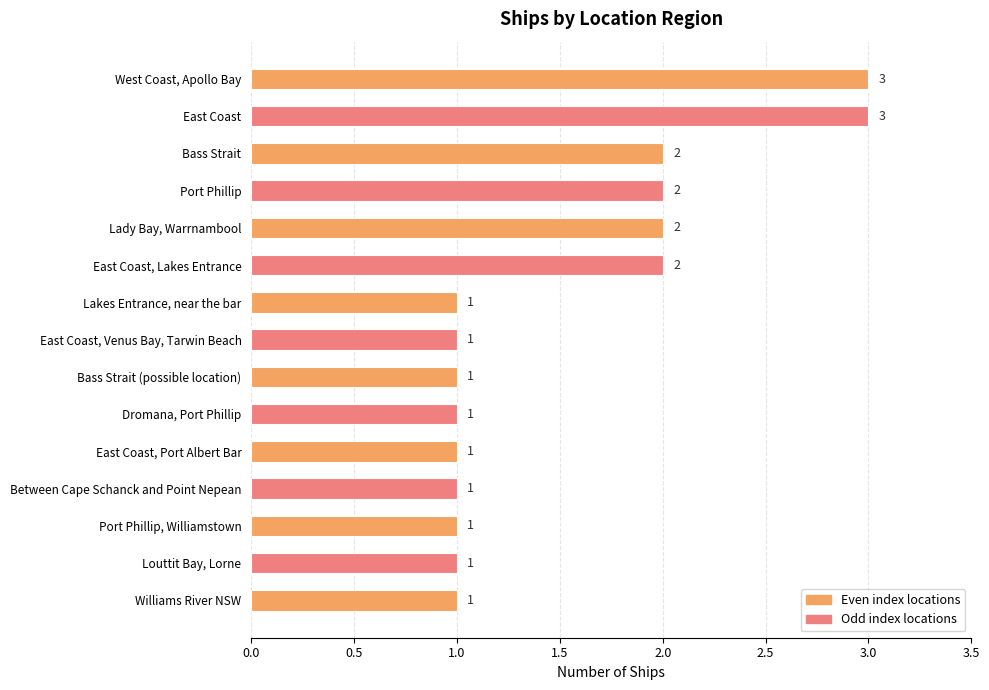

Reading top to bottom, extract all data points from this chart.

West Coast, Apollo Bay=3	East Coast=3	Bass Strait=2	Port Phillip=2	Lady Bay, Warrnambool=2	East Coast, Lakes Entrance=2	Lakes Entrance, near the bar=1	East Coast, Venus Bay, Tarwin Beach=1	Bass Strait (possible location)=1	Dromana, Port Phillip=1	East Coast, Port Albert Bar=1	Between Cape Schanck and Point Nepean=1	Port Phillip, Williamstown=1	Louttit Bay, Lorne=1	Williams River NSW=1